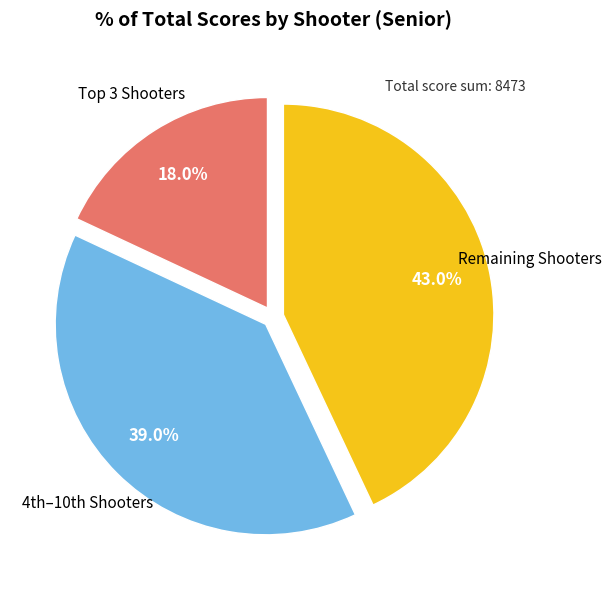

Is there a majority slice in this chart?

No